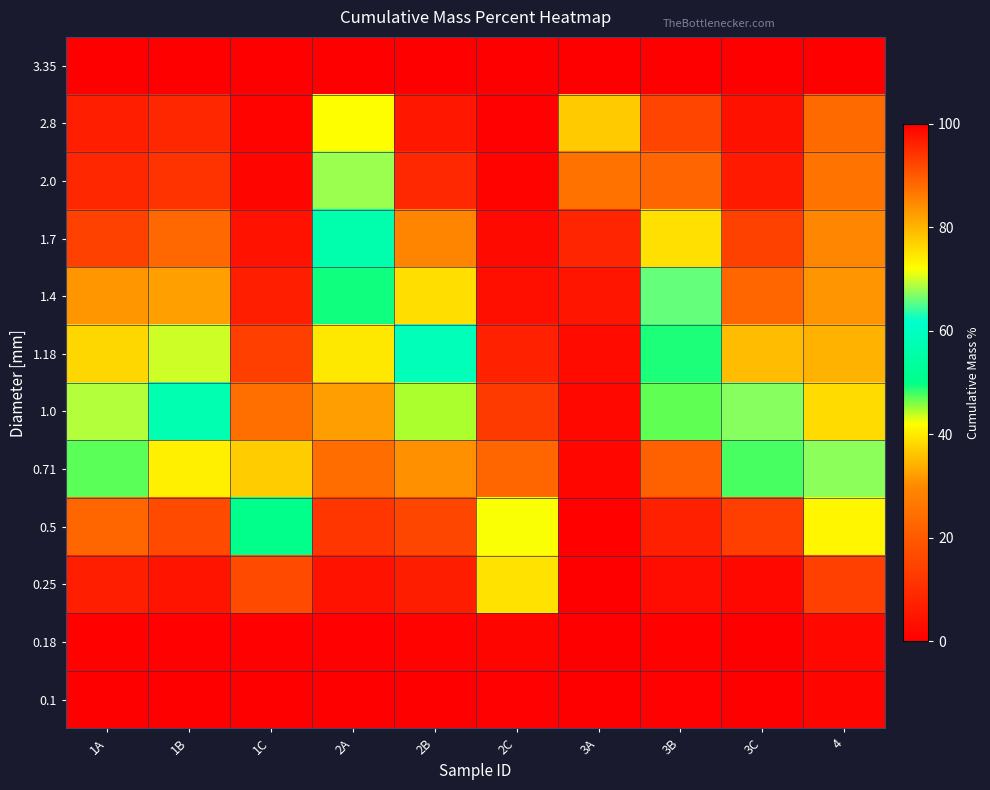

Reading left to right, what are all the values shown in this chart?

3.35: 1A=100.0	1B=100.0	1C=100.0	2A=100.0	2B=100.0	2C=100.0	3A=100.0	3B=100.0	3C=100.0	4=100.0
2.8: 1A=96.6	1B=95.5	1C=99.5	2A=72.0	2B=97.4	2C=99.6	3A=36.7	3B=92.3	3C=97.9	4=88.2
2.0: 1A=95.5	1B=94.3	1C=99.3	2A=68.1	2B=95.4	2C=99.6	3A=25.4	3B=88.8	3C=96.9	4=87.2
1.7: 1A=92.7	1B=88.3	1C=97.7	2A=56.6	2B=85.2	2C=98.8	3A=8.3	3B=75.3	3C=92.7	4=85.0
1.4: 1A=83.3	1B=82.3	1C=96.4	2A=49.5	2B=75.5	2C=98.1	3A=4.7	3B=65.9	3C=88.6	4=83.6
1.18: 1A=76.2	1B=70.1	1C=92.8	2A=39.8	2B=58.7	2C=96.1	3A=2.7	3B=49.2	3C=79.3	4=80.2
1.0: 1A=69.0	1B=57.3	1C=87.5	2A=32.3	2B=44.5	2C=93.5	3A=2.0	3B=46.9	3C=67.3	4=75.9
0.71: 1A=47.1	1B=40.5	1C=77.4	2A=23.9	2B=31.0	2C=88.5	3A=1.4	3B=21.6	3C=47.8	4=67.5
0.5: 1A=22.6	1B=16.4	1C=50.6	2A=12.0	2B=15.5	2C=71.7	3A=0.7	3B=7.2	3C=14.2	4=41.1
0.25: 1A=6.8	1B=4.6	1C=16.5	2A=4.3	2B=6.6	2C=39.2	3A=0.2	3B=3.0	3C=2.1	4=14.3
0.18: 1A=0.6	1B=0.4	1C=0.5	2A=0.4	2B=0.8	2C=1.3	3A=0.0	3B=0.8	3C=0.4	4=2.0
0.1: 1A=0.2	1B=0.2	1C=0.2	2A=0.2	2B=0.4	2C=0.4	3A=0.0	3B=0.5	3C=0.2	4=1.2